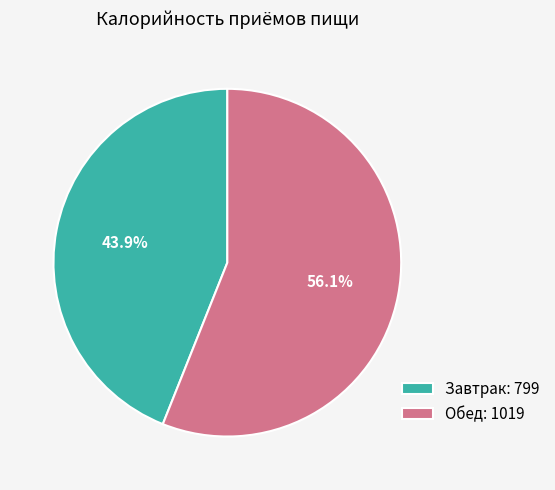

Combined, what portion of the pie is Обед and Завтрак?

100.0%